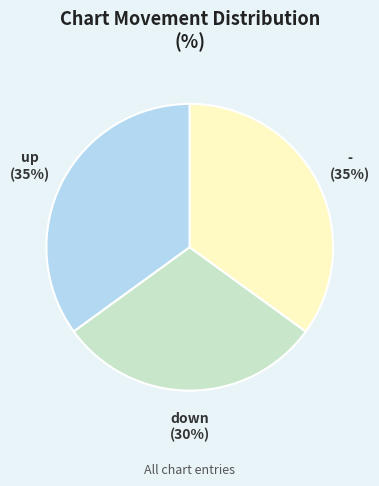

True or false: - accounts for 26% of the total.

False